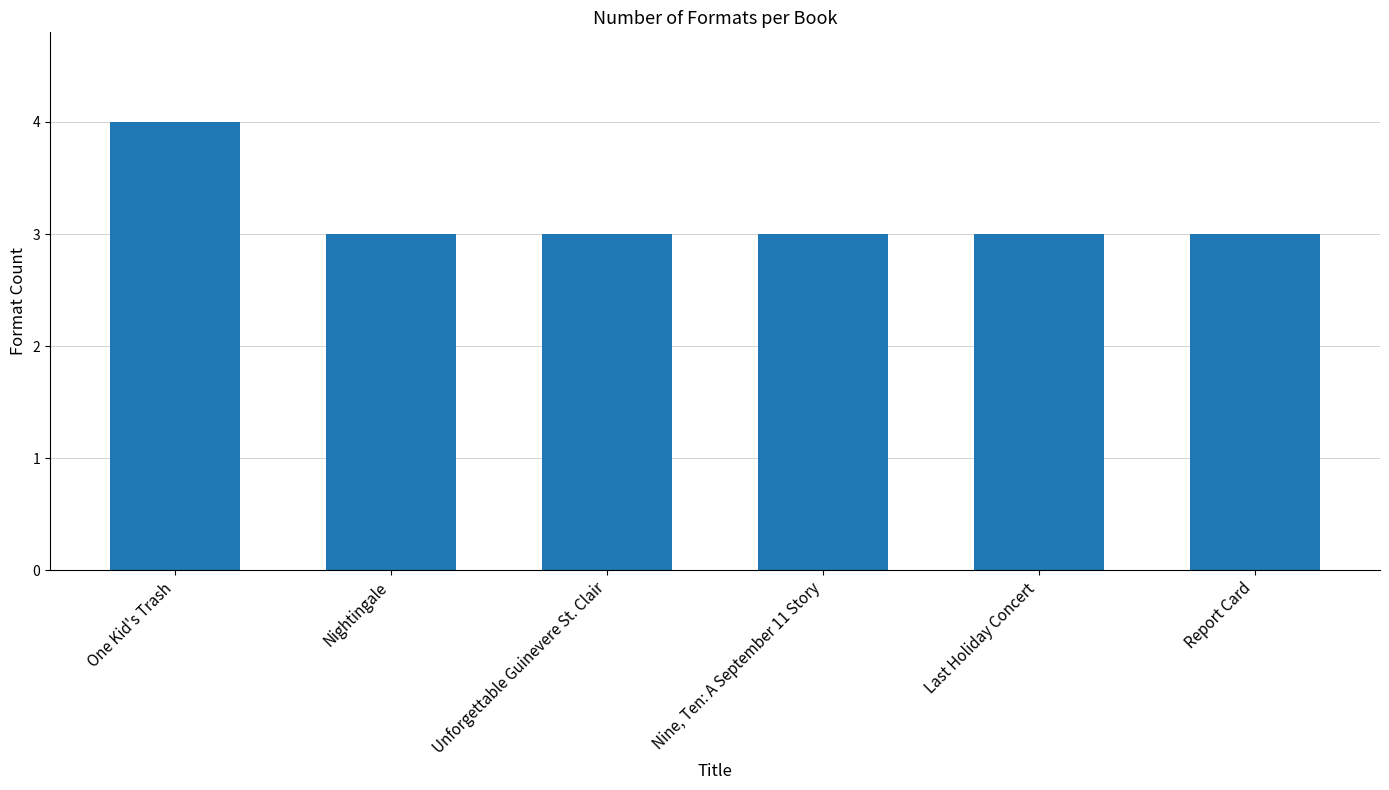

What value does the data have at Nine, Ten: A September 11 Story?

3